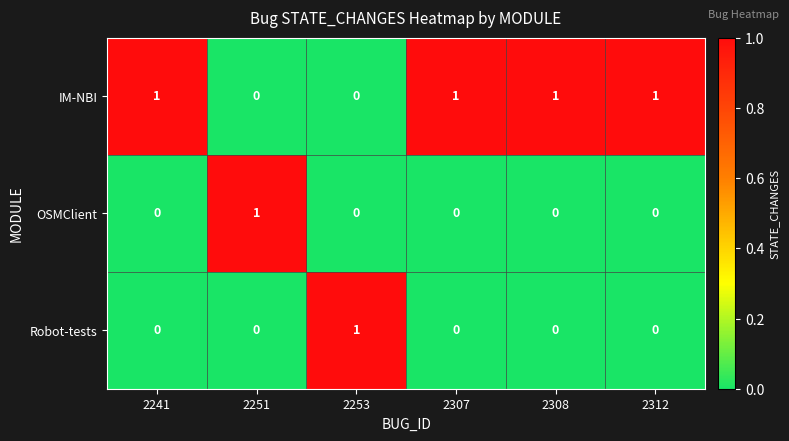

The IM-NBI series shows 0 at 2312. True or false?

False